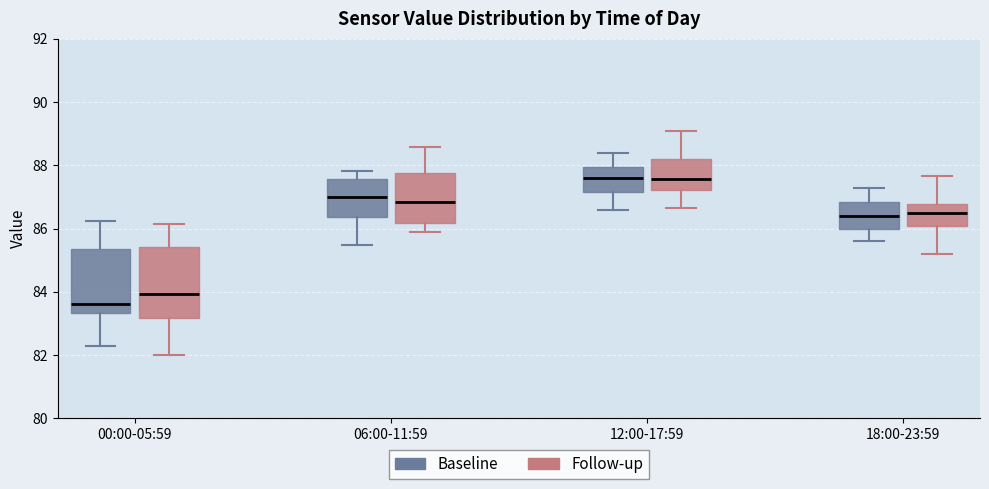

Reading left to right, transcribe this box plot: for each box, give where its median line is, the range the box spans, and where its two whiskers end, as read against the y-axis. The values are not printed on the chart, so give them approximately, as read against the axis.

00:00-05:59 (Baseline): median 83.6, box 83.4 to 85.4, whiskers 82.4 to 86.2
00:00-05:59 (Follow-up): median 84.0, box 83.2 to 85.4, whiskers 82.0 to 86.2
06:00-11:59 (Baseline): median 87.0, box 86.4 to 87.6, whiskers 85.4 to 87.8
06:00-11:59 (Follow-up): median 86.8, box 86.2 to 87.8, whiskers 85.8 to 88.6
12:00-17:59 (Baseline): median 87.6, box 87.2 to 88.0, whiskers 86.6 to 88.4
12:00-17:59 (Follow-up): median 87.6, box 87.2 to 88.2, whiskers 86.6 to 89.0
18:00-23:59 (Baseline): median 86.4, box 86.0 to 86.8, whiskers 85.6 to 87.4
18:00-23:59 (Follow-up): median 86.4, box 86.0 to 86.8, whiskers 85.2 to 87.6